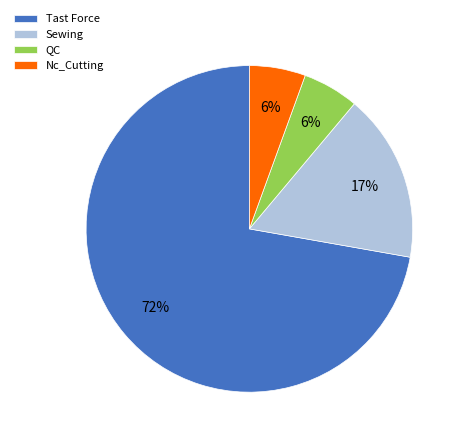

Is it true that Tast Force is 85% of the pie?

False